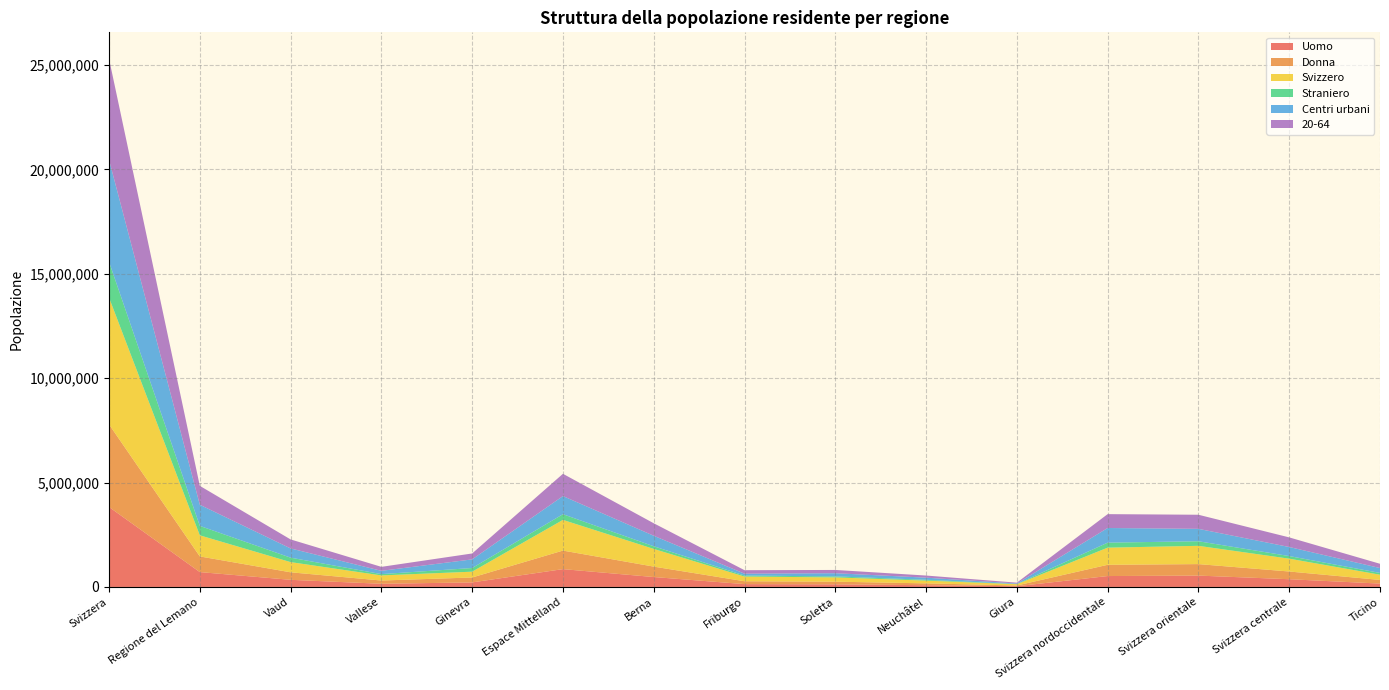

Reading left to right, transcribe all the data shown in this chart.

Uomo: Svizzera=3830566	Regione del Lemano=711639	Vaud=341638	Vallese=151820	Ginevra=218181	Espace Mittelland=853637	Berna=474903	Friburgo=135904	Soletta=125007	Neuchâtel=83354	Giura=34469	Svizzera nordoccidentale=522354	Svizzera orientale=543990	Svizzera centrale=369908	Ticino=161540
Donna: Svizzera=3955240	Regione del Lemano=750571	Vaud=359888	Vallese=155572	Ginevra=235111	Espace Mittelland=888286	Berna=499332	Friburgo=137255	Soletta=127741	Neuchâtel=88293	Giura=35665	Svizzera nordoccidentale=538399	Svizzera orientale=550212	Svizzera centrale=369793	Ticino=174180
Svizzero: Svizzera=6071802	Regione del Lemano=1010319	Vaud=487907	Vallese=244598	Ginevra=277814	Espace Mittelland=1469306	Berna=847153	Friburgo=224802	Soletta=203859	Neuchâtel=131981	Giura=61511	Svizzera nordoccidentale=821118	Svizzera orientale=875077	Svizzera centrale=614492	Ticino=250381
Straniero: Svizzera=1714004	Regione del Lemano=451891	Vaud=213619	Vallese=62794	Ginevra=175478	Espace Mittelland=272617	Berna=127082	Friburgo=48357	Soletta=48889	Neuchâtel=39666	Giura=8623	Svizzera nordoccidentale=239635	Svizzera orientale=219125	Svizzera centrale=125209	Ticino=85339
Centri urbani: Svizzera=4885236	Regione del Lemano=1012165	Vaud=441559	Vallese=156871	Ginevra=413735	Espace Mittelland=868363	Berna=503717	Friburgo=87929	Soletta=152082	Neuchâtel=101103	Giura=23532	Svizzera nordoccidentale=701511	Svizzera orientale=594646	Svizzera centrale=433839	Ticino=233803
20-64: Svizzera=4840990	Regione del Lemano=905330	Vaud=431333	Vallese=190742	Ginevra=283255	Espace Mittelland=1066873	Berna=598248	Friburgo=168731	Soletta=156780	Neuchâtel=101802	Giura=41312	Svizzera nordoccidentale=664250	Svizzera orientale=674903	Svizzera centrale=460142	Ticino=204245